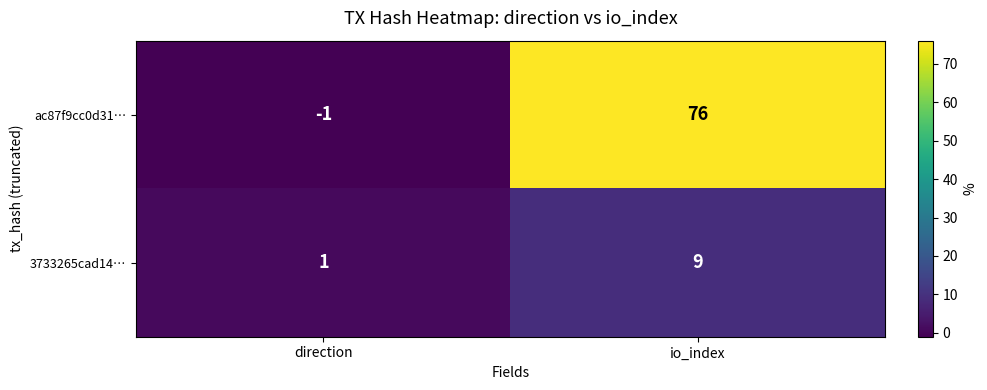

How many values in ac87f9cc0d31… are below zero?

1